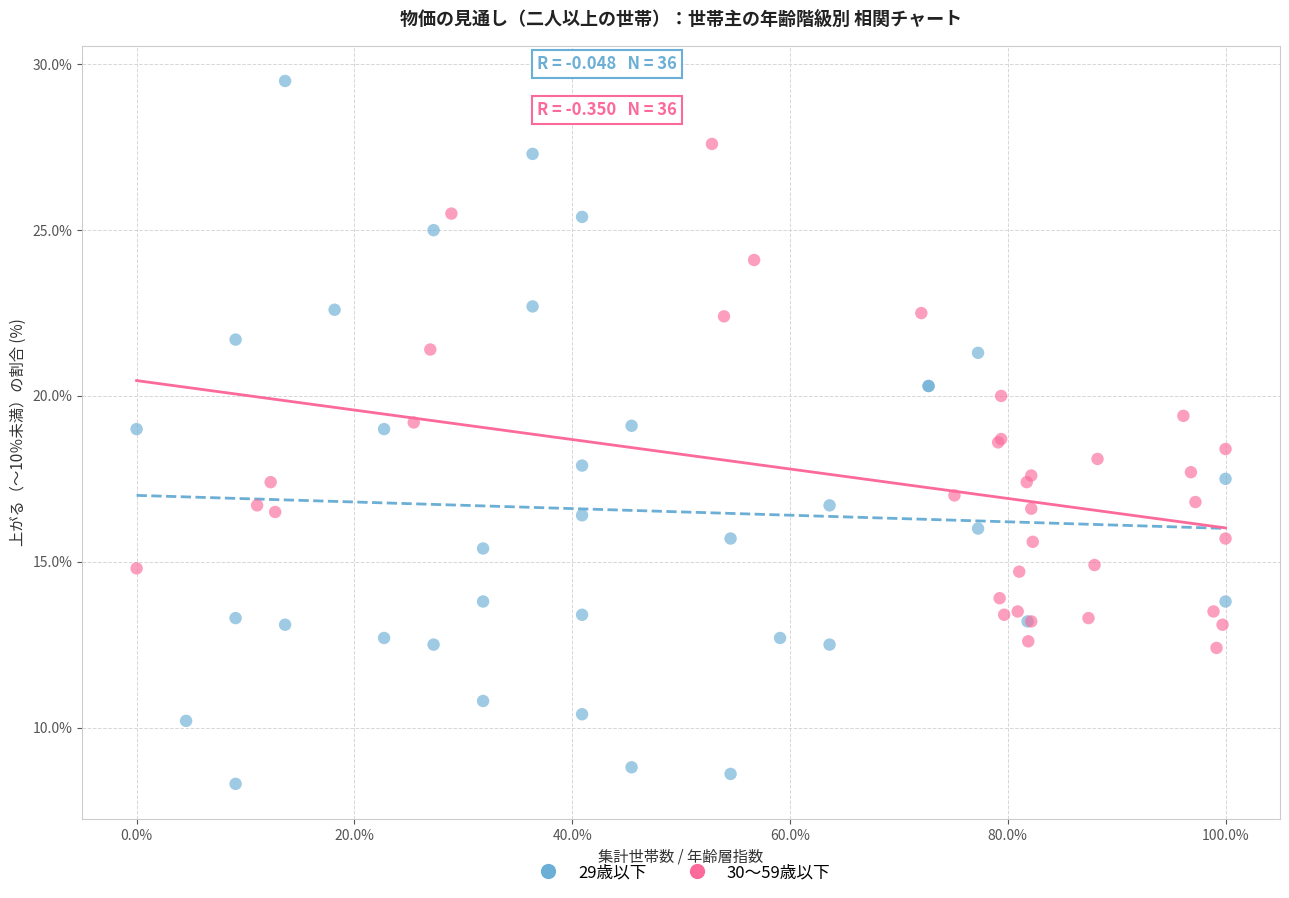

Which series contains the highest Y value?

29歳以下